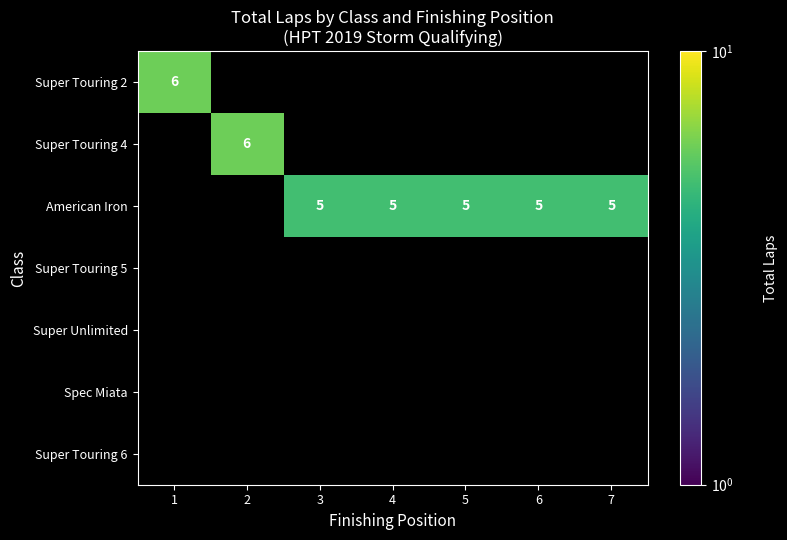

At how many categories does at least one series exceed 5?

2